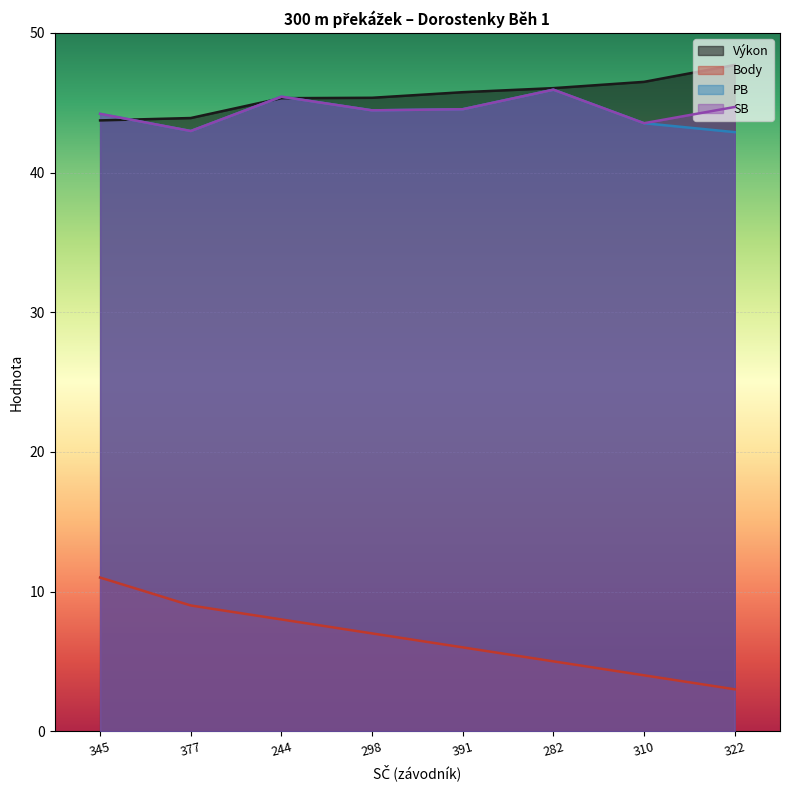

What are all the series names shown in the legend?

Výkon, Body, PB, SB